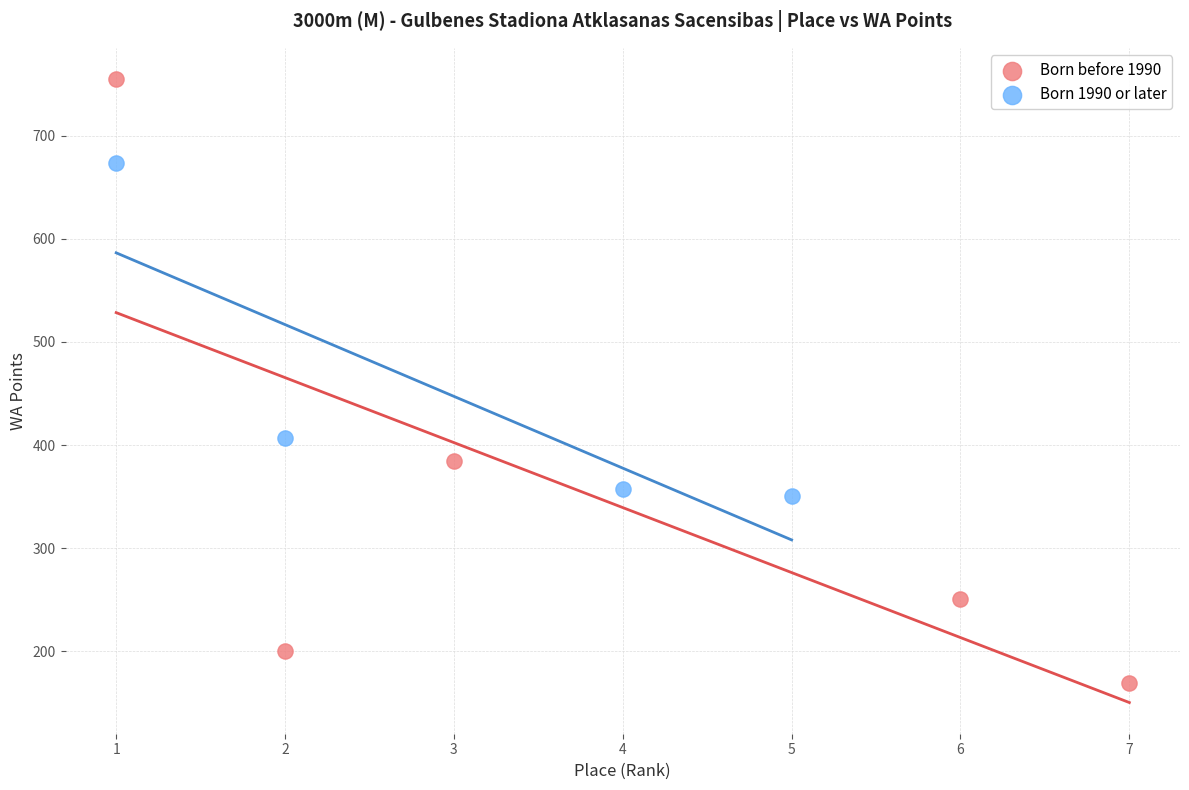

What are all the series names shown in the legend?

Born before 1990, Born 1990 or later